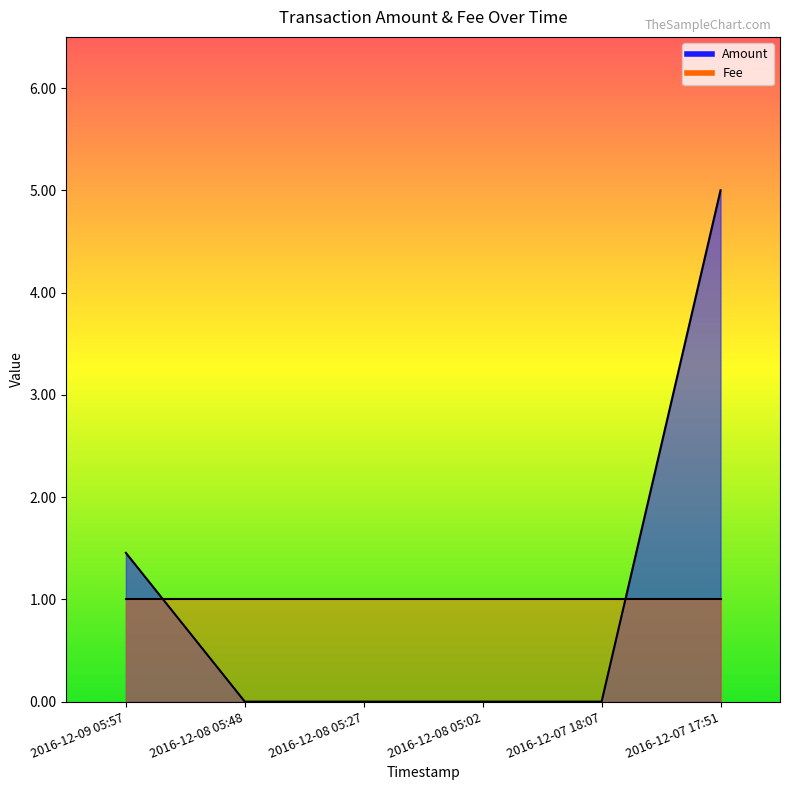

What is the difference between the values at 2016-12-07 17:51 and 2016-12-07 18:07?

5.0